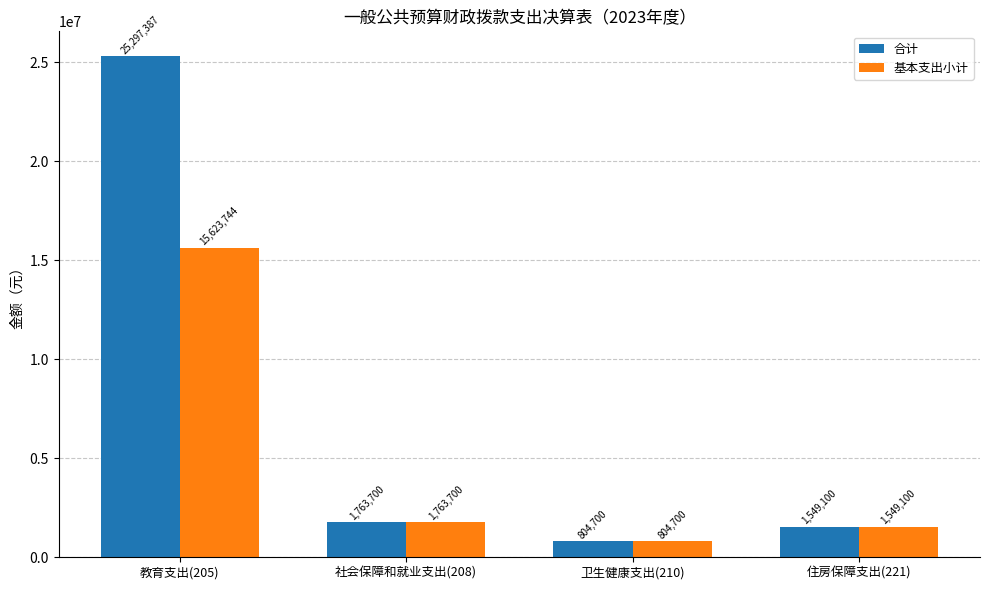

What are all the series names shown in the legend?

合计, 基本支出小计